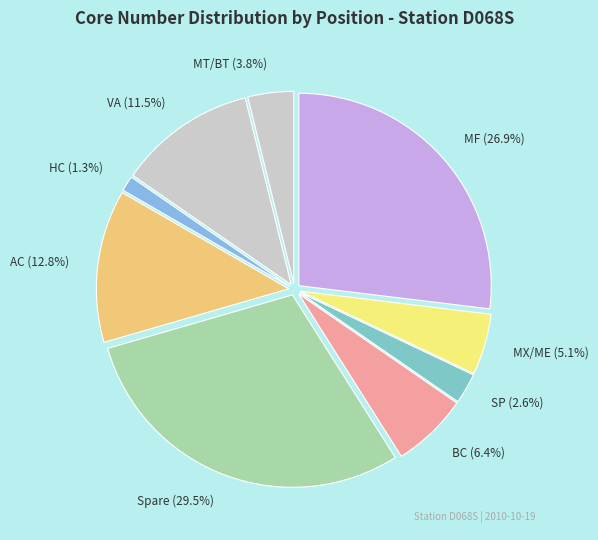

How many segments does this pie chart have?

9